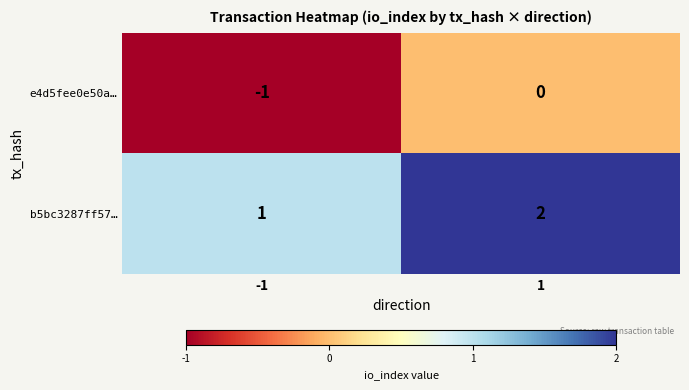

At how many categories does at least one series exceed 0?

2